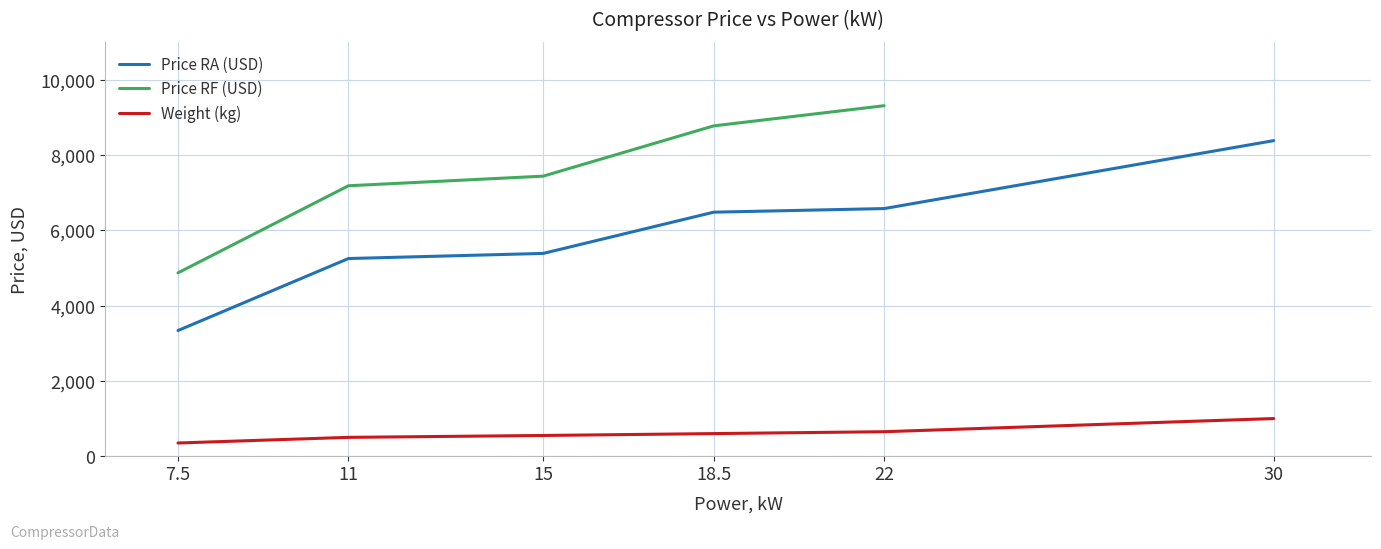

True or false: Weight (kg) has a value of 421.2 at DL-3.2/10-RA.

False